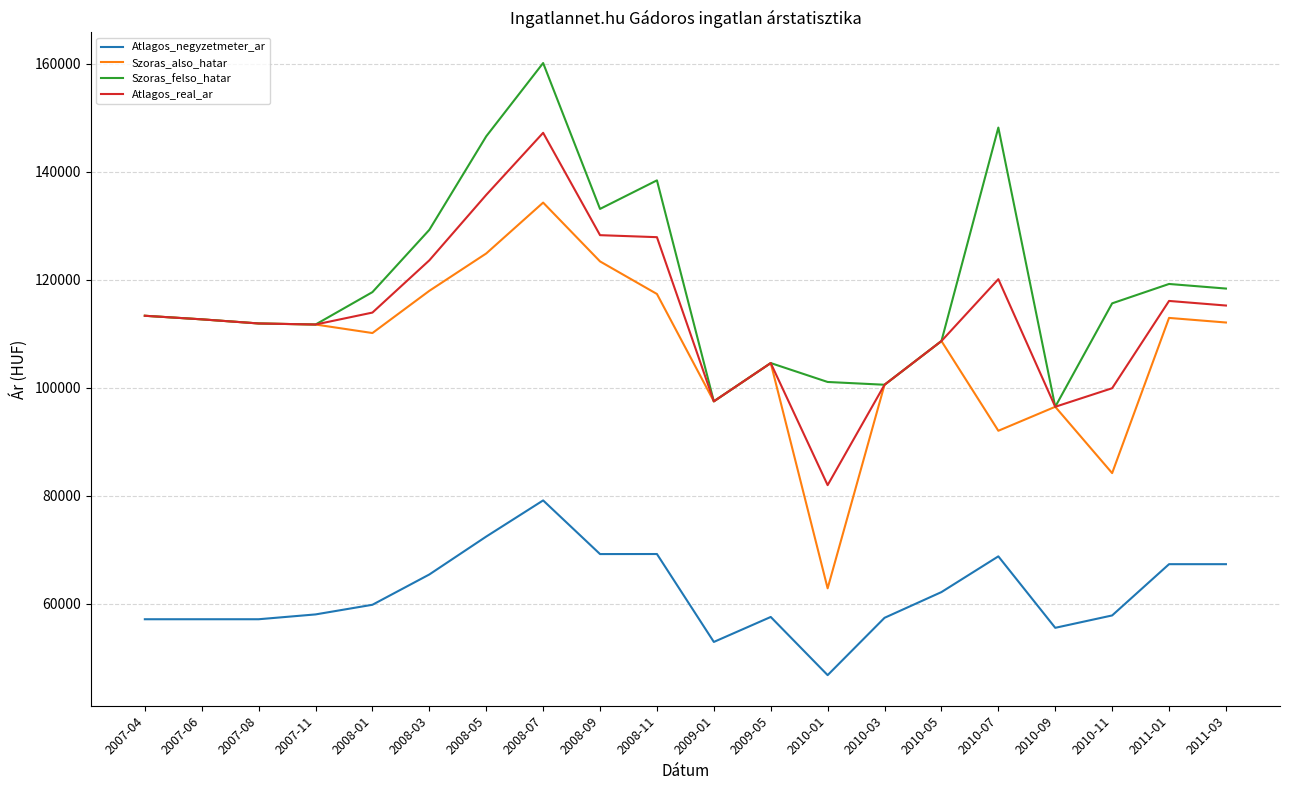

Which label corresponds to the largest value in the chart?

2008-07